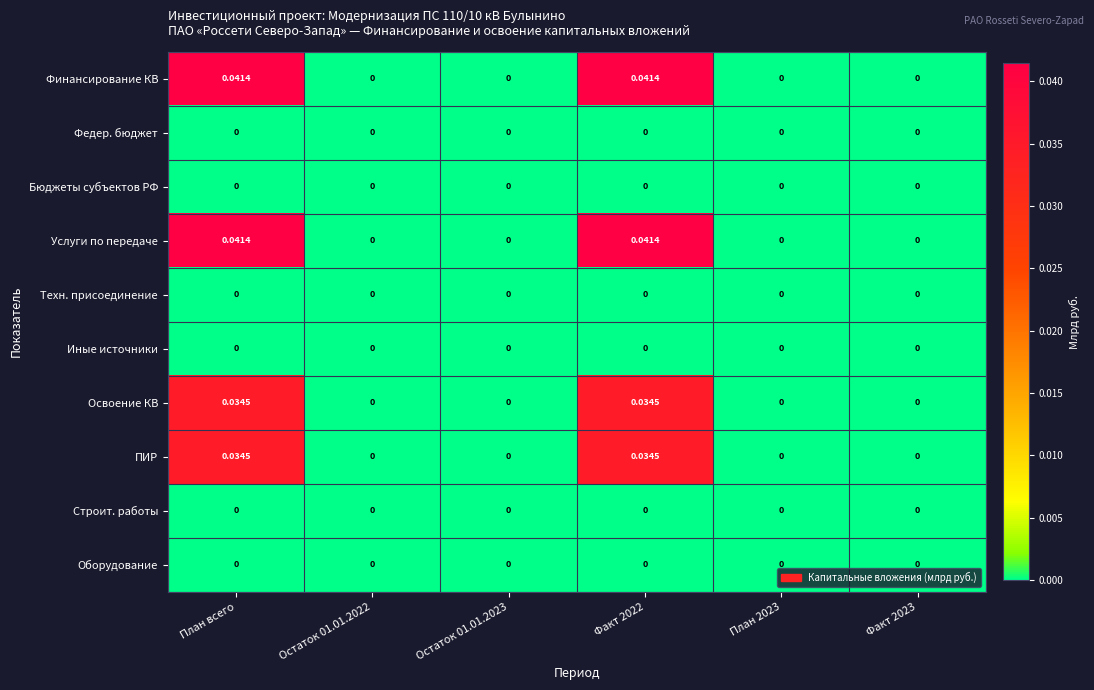

How many distinct data groups are displayed?

10